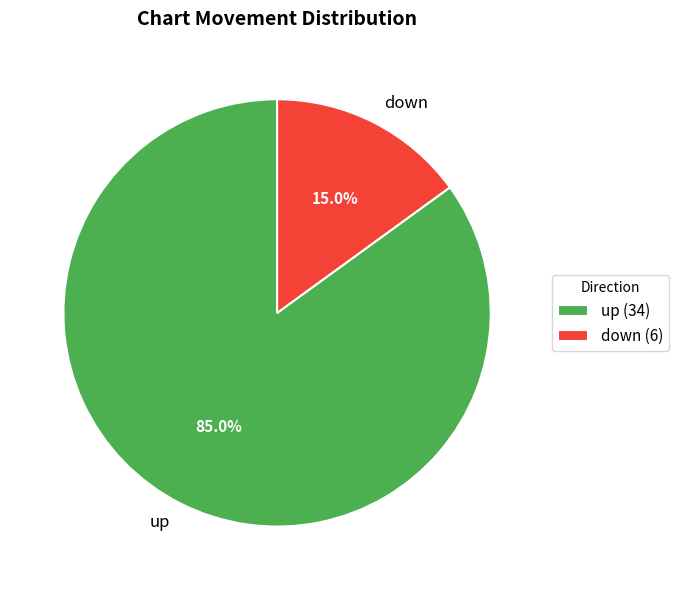

To the nearest percent, what portion does up represent?

85%